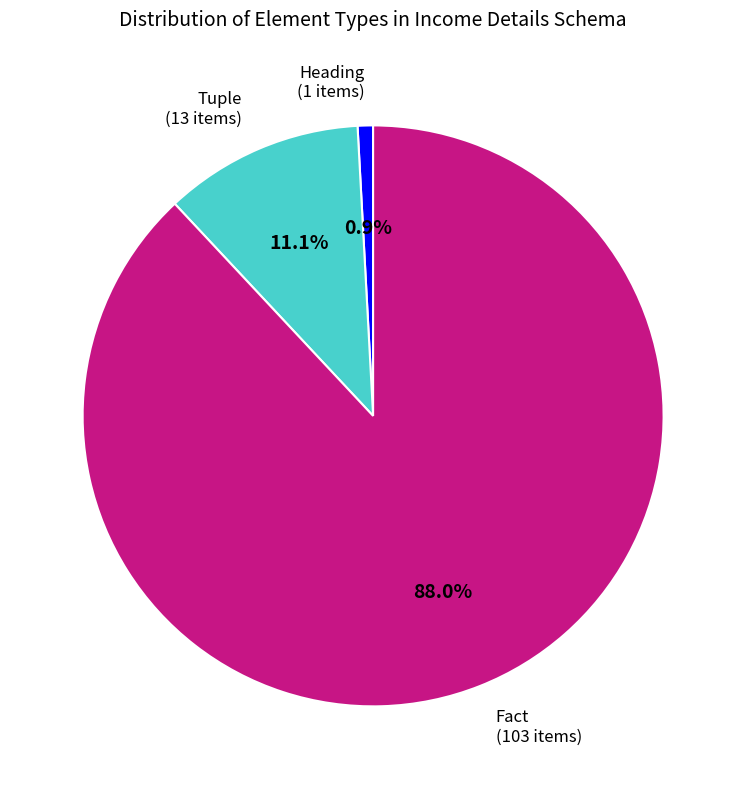

Does any single category account for the majority?

Yes